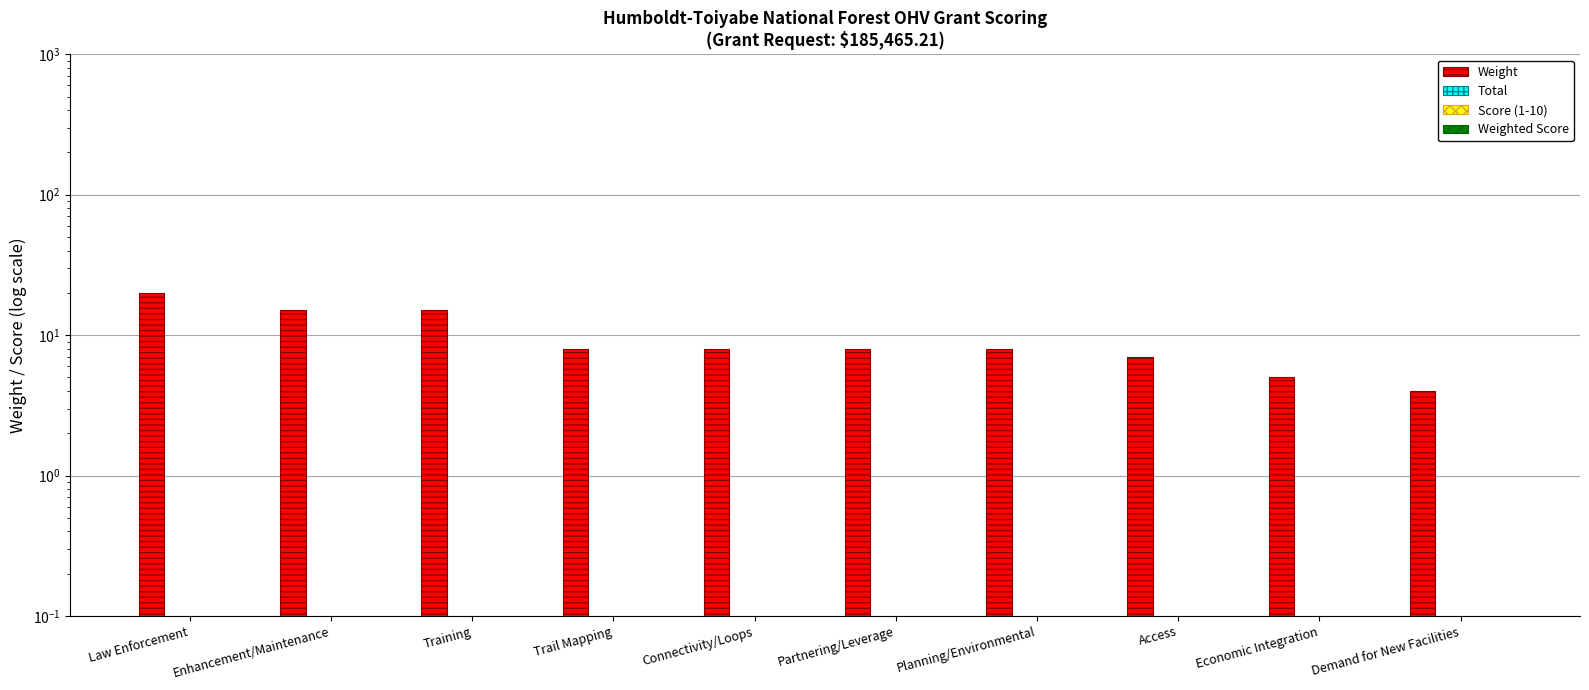

What is the total value across all series at Partnering/Leverage?

8